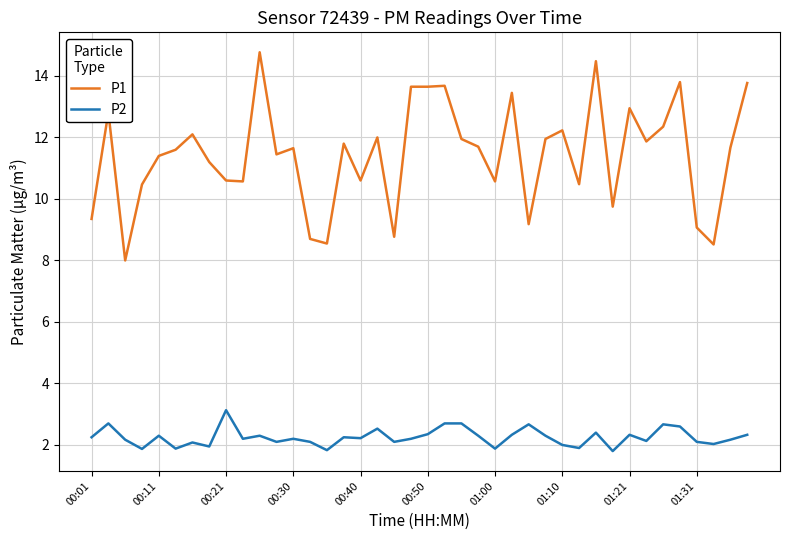

What is the minimum value shown in the chart?

1.8